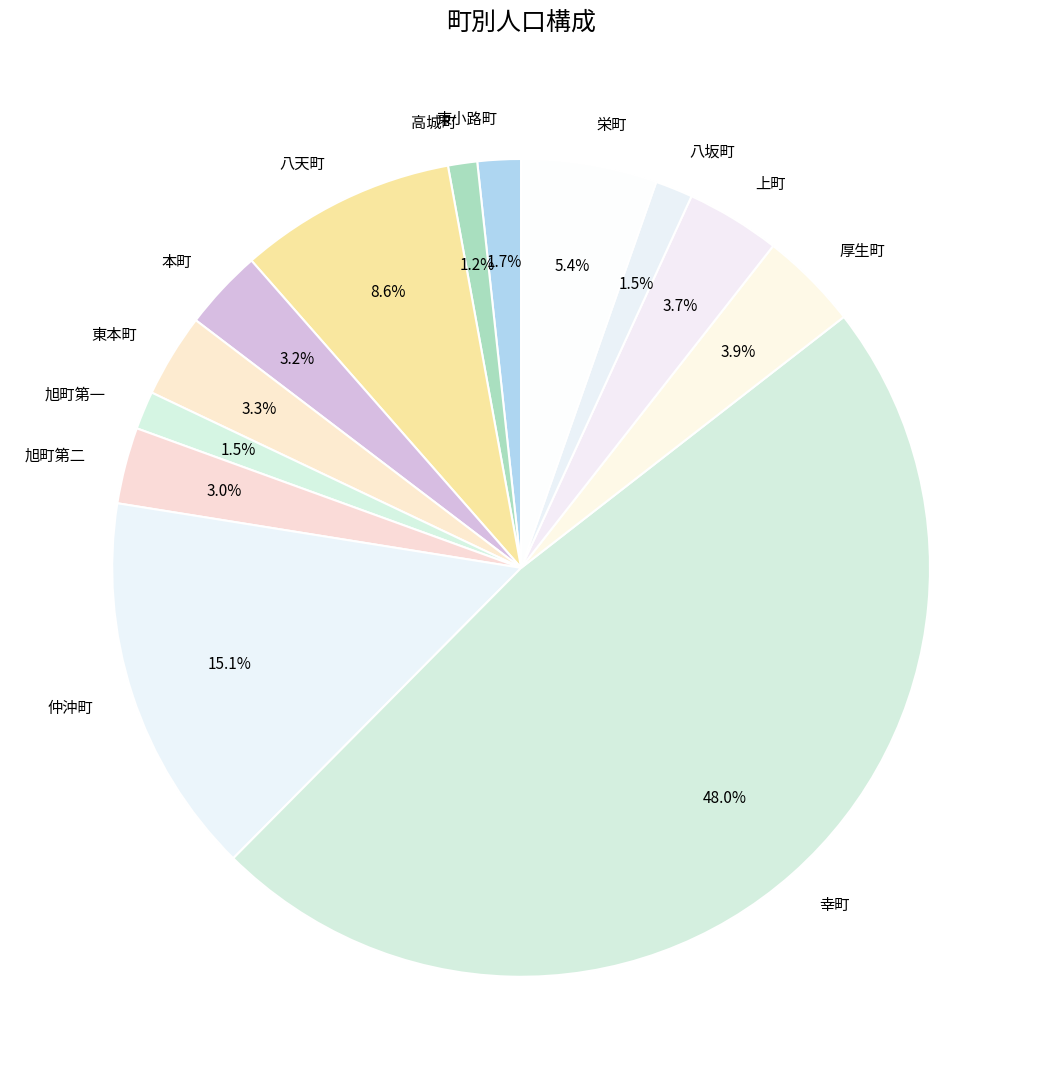

How many slices are in this pie chart?

13